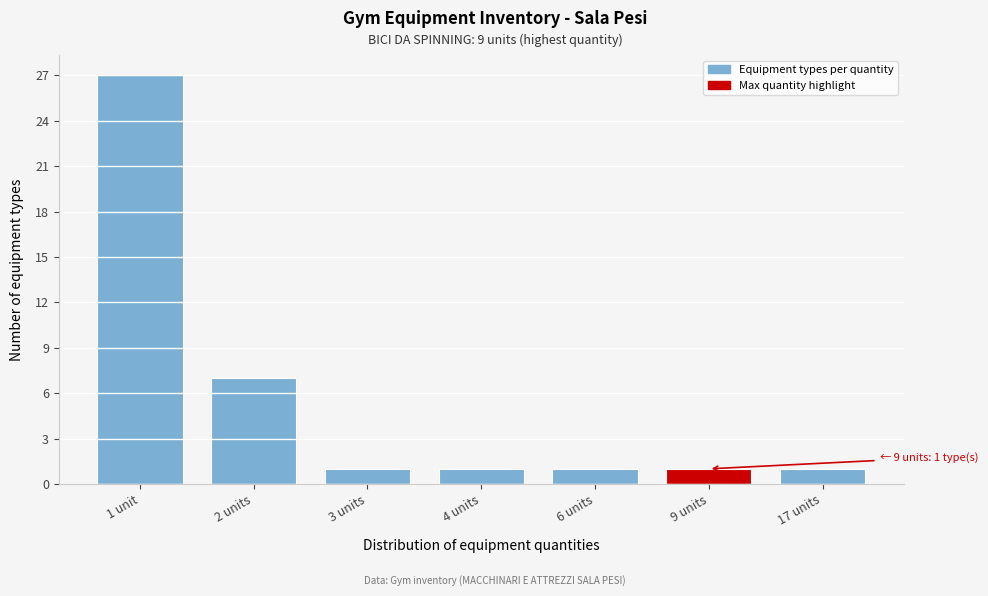

Reading left to right, transcribe all the data shown in this chart.

27	7	1	1	1	1	1